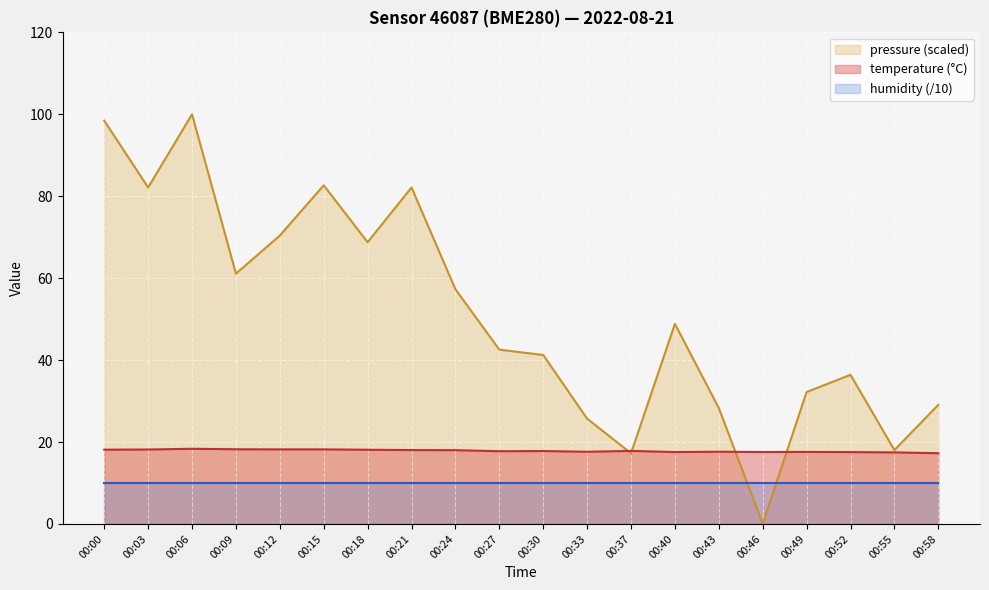

Rank the series by their average value, from highest to lowest.

pressure (scaled), temperature (°C), humidity (/10)